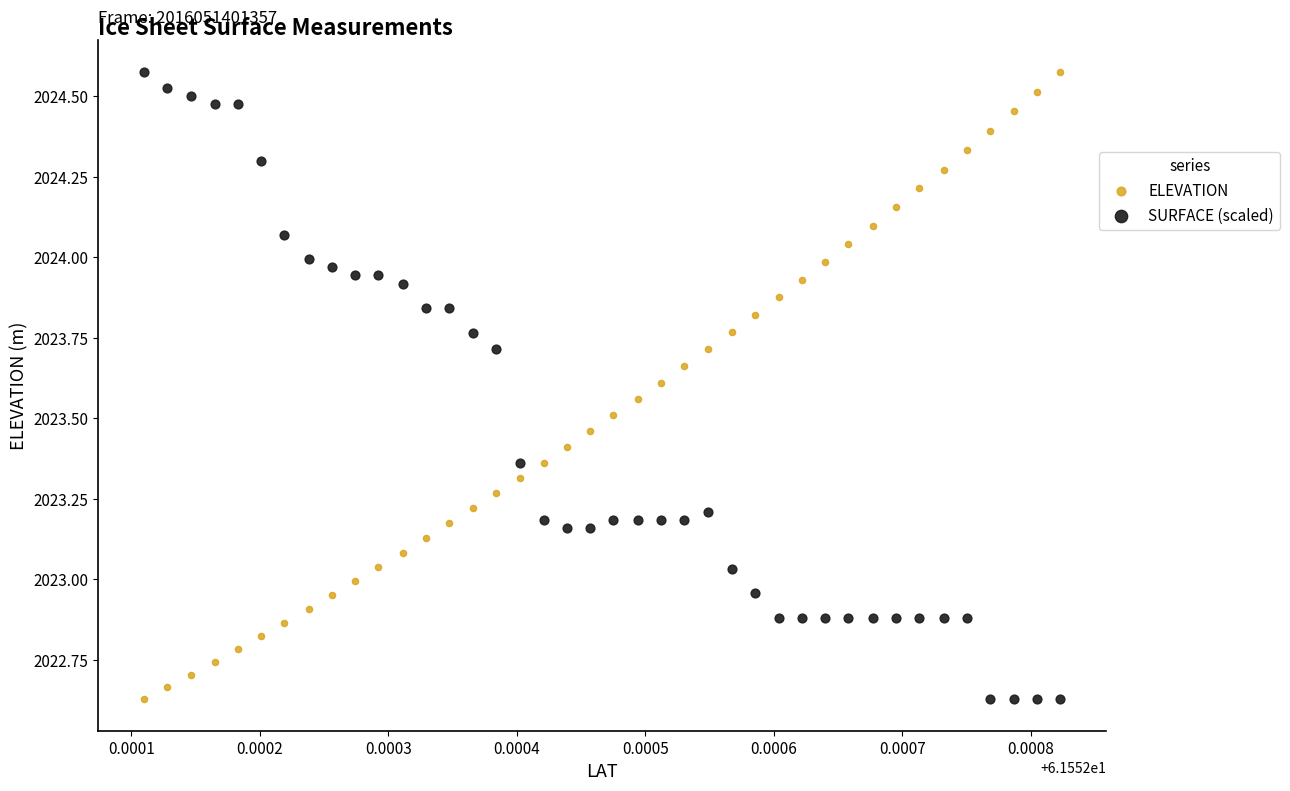

Across all data points, what is the range of Y values (max minus min)?

1.9